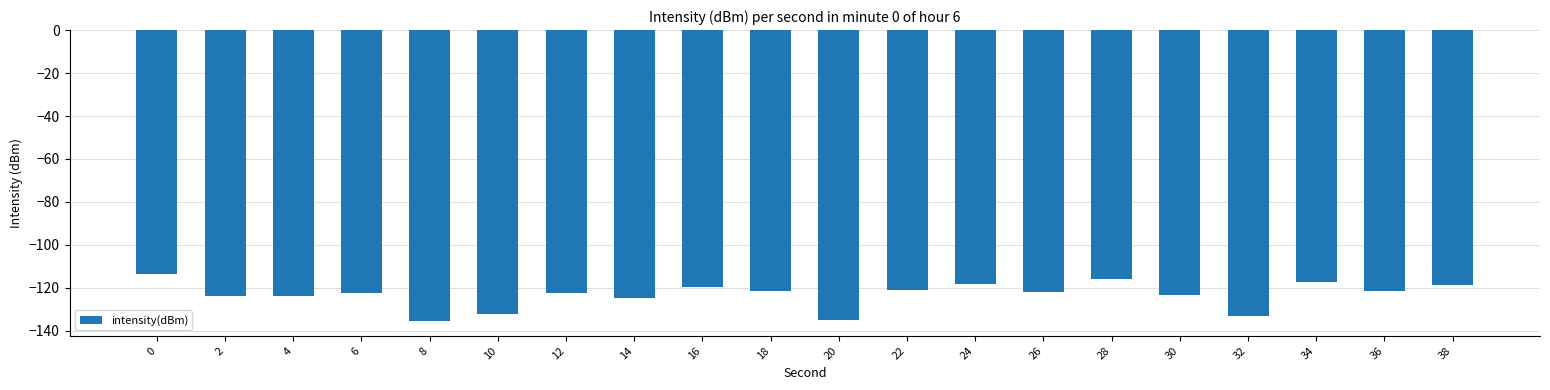

What is the greatest value displayed?

-113.7